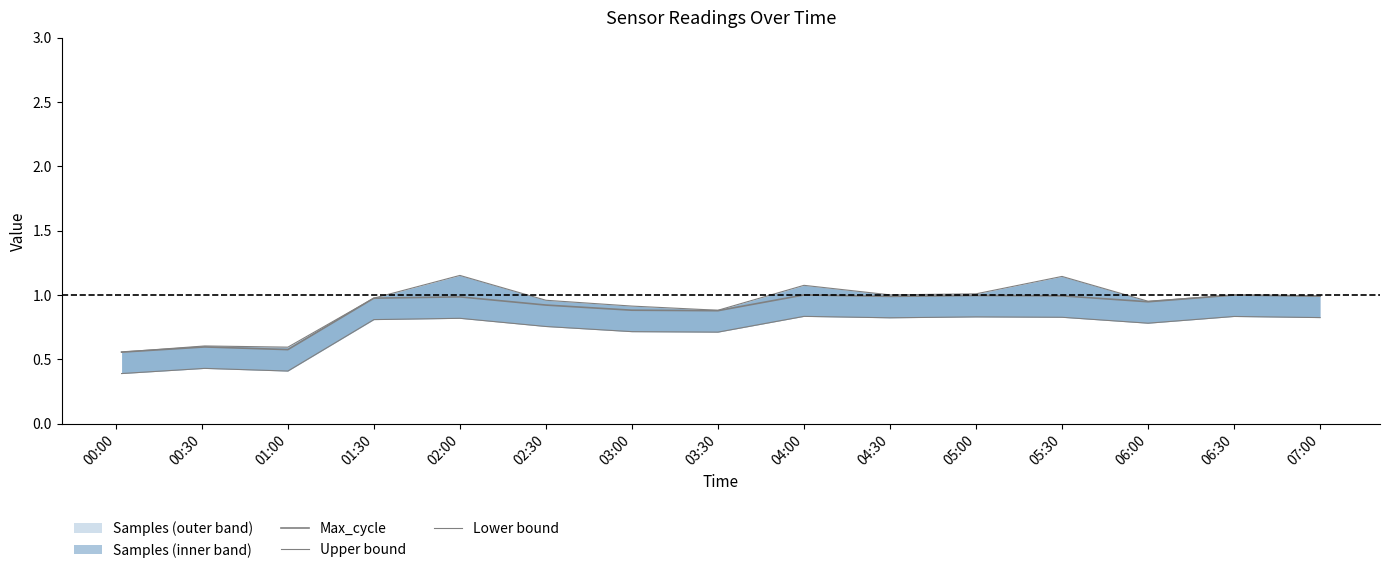

Reading left to right, list all the values displayed in this chart.

Max_cycle: 0.6	0.6	0.6	1.0	1.0	0.9	0.9	0.9	1.0	1.0	1.0	1.0	0.9	1.0	1.0
Upper bound: 0.6	0.6	0.6	1.0	1.2	1.0	0.9	0.9	1.1	1.0	1.0	1.1	1.0	1.0	1.0
Lower bound: 0.4	0.4	0.4	0.8	0.8	0.8	0.7	0.7	0.8	0.8	0.8	0.8	0.8	0.8	0.8